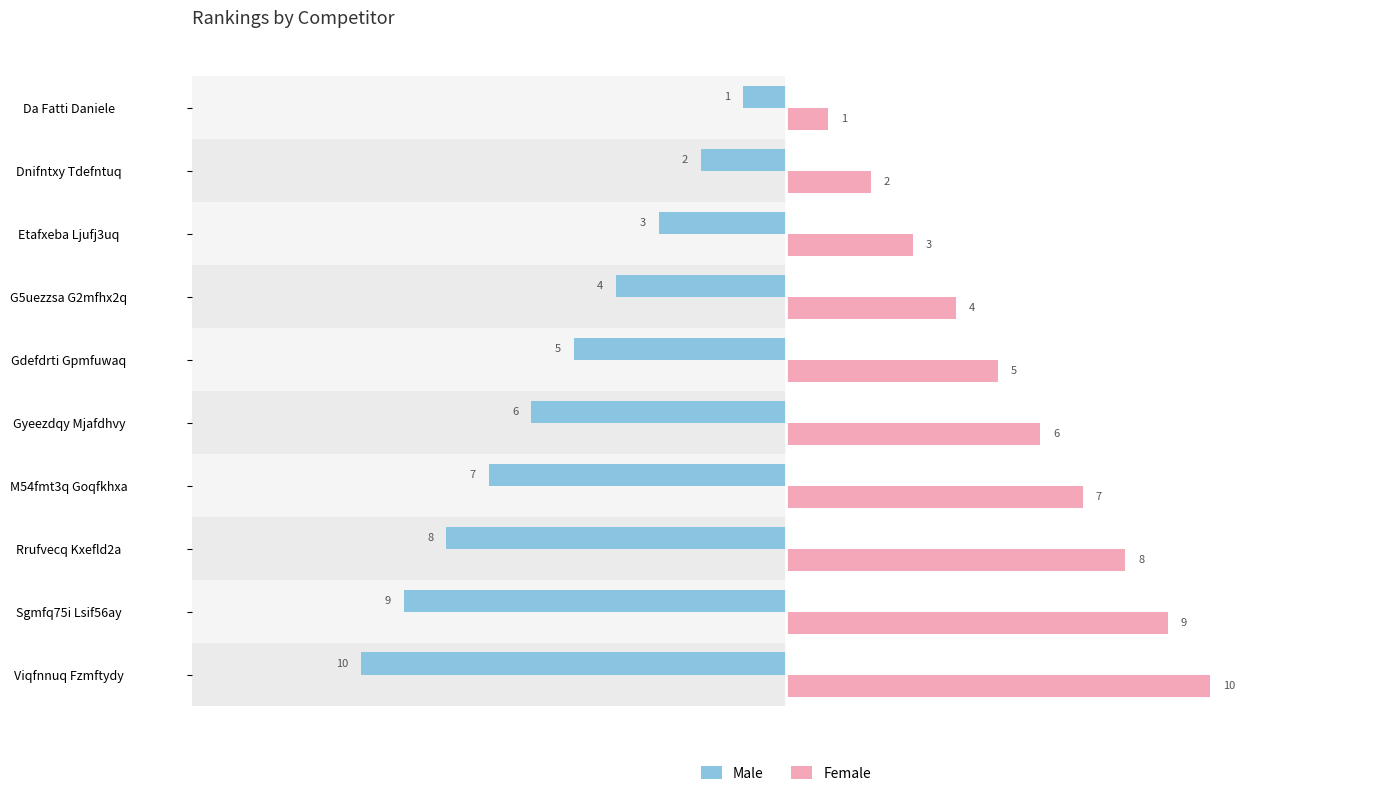

What is the label of the 8th bar from the right?

Etafxeba Ljufj3uq